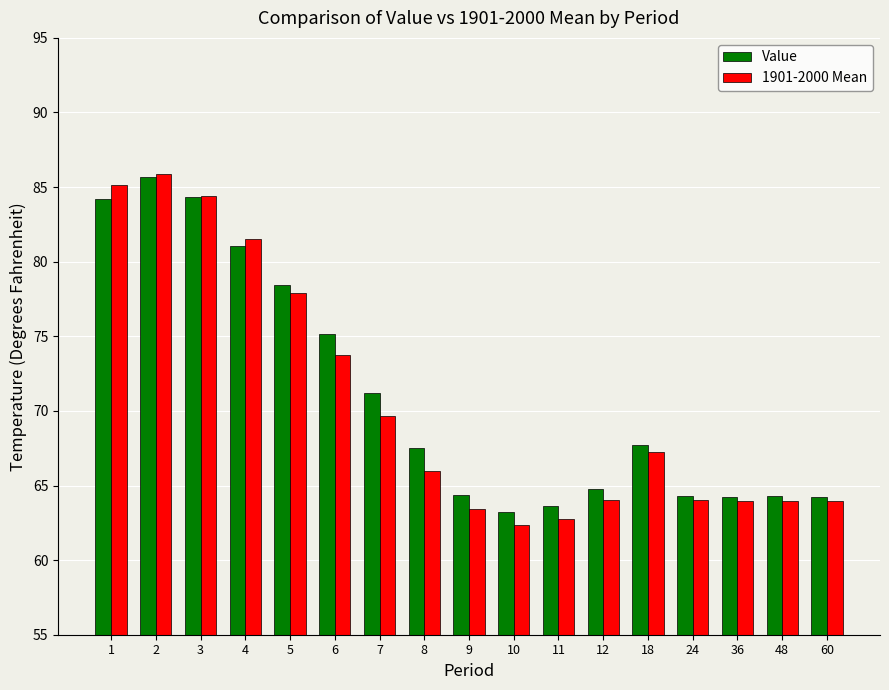

How many distinct data groups are displayed?

2